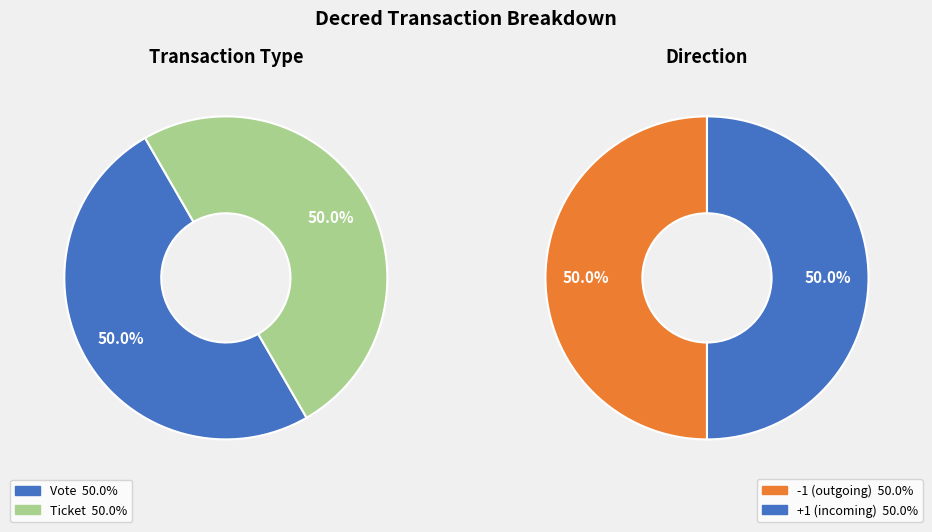

Which slice is the largest?

Vote